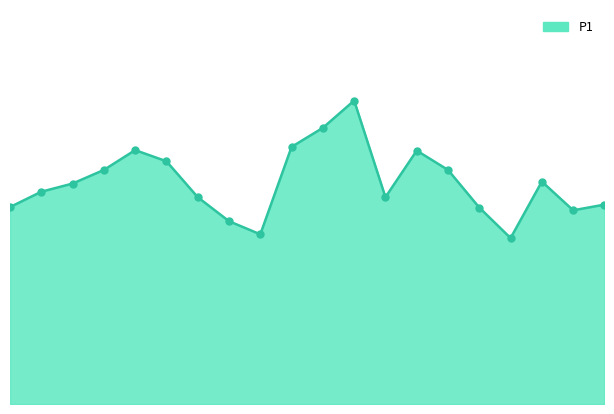

Is this an area chart (filled region under the line)?

Yes